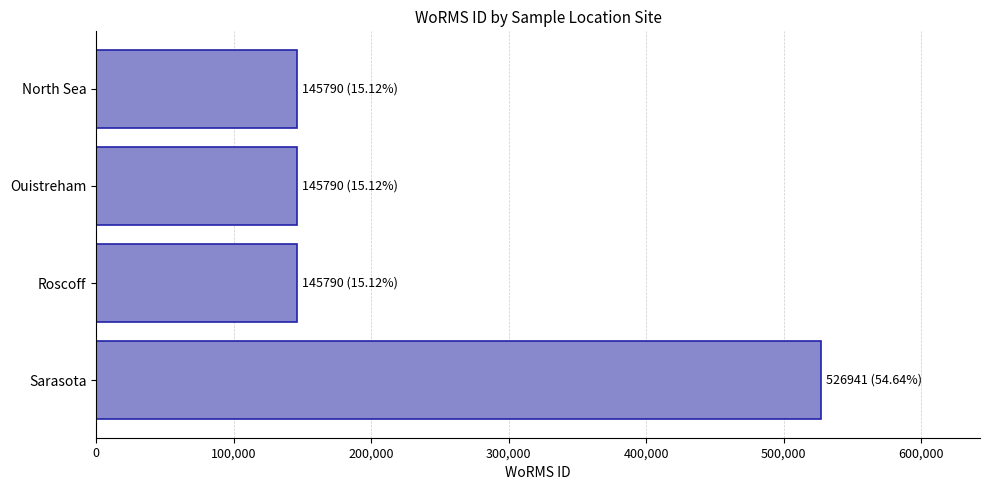

Reading bottom to top, transcribe all the data shown in this chart.

526941	145790	145790	145790